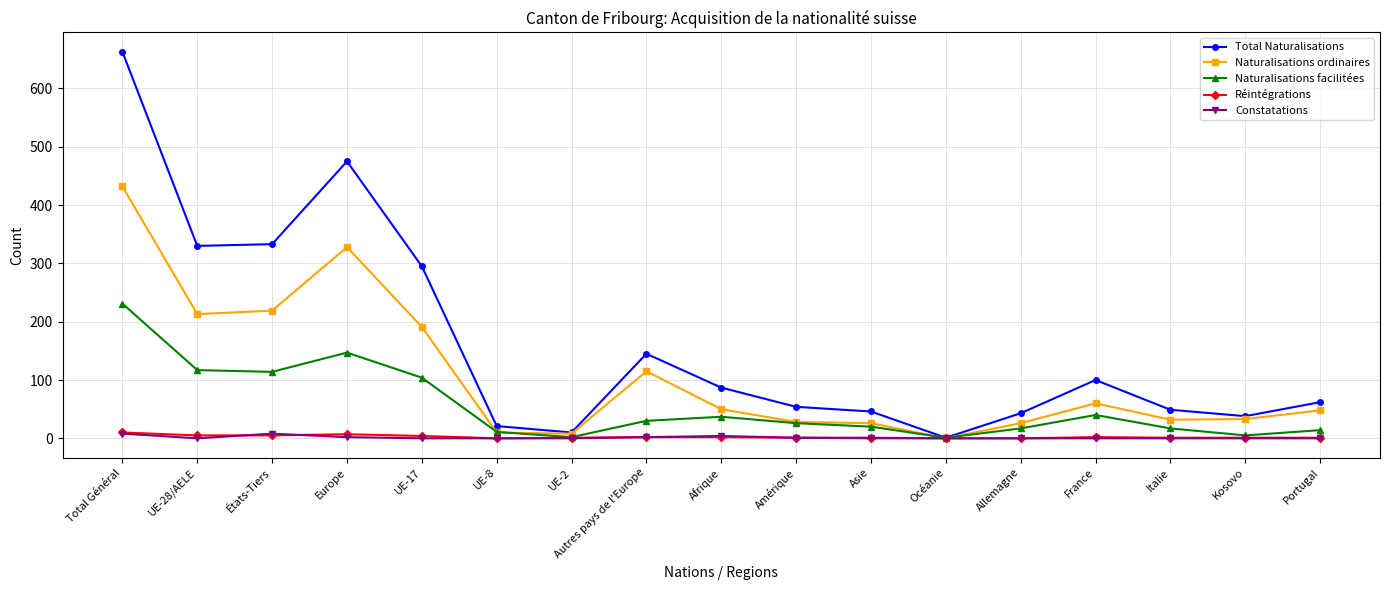

True or false: Réintégrations has more than 1 points higher than both neighbors.

True